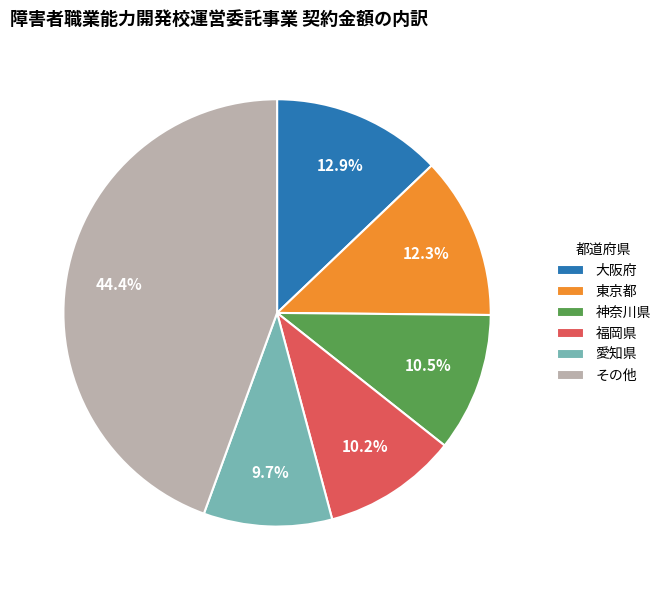

To the nearest percent, what is the average slice percentage?

17%